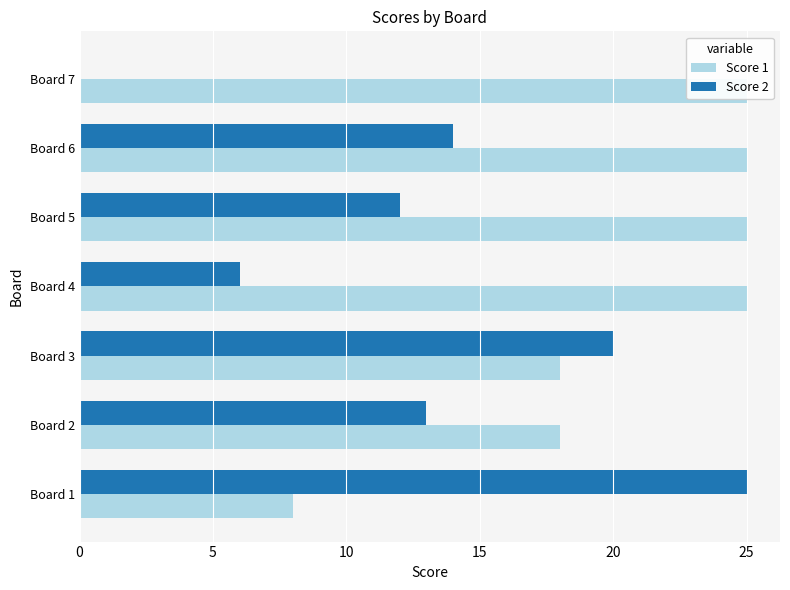

At how many categories does at least one series exceed 18?

6